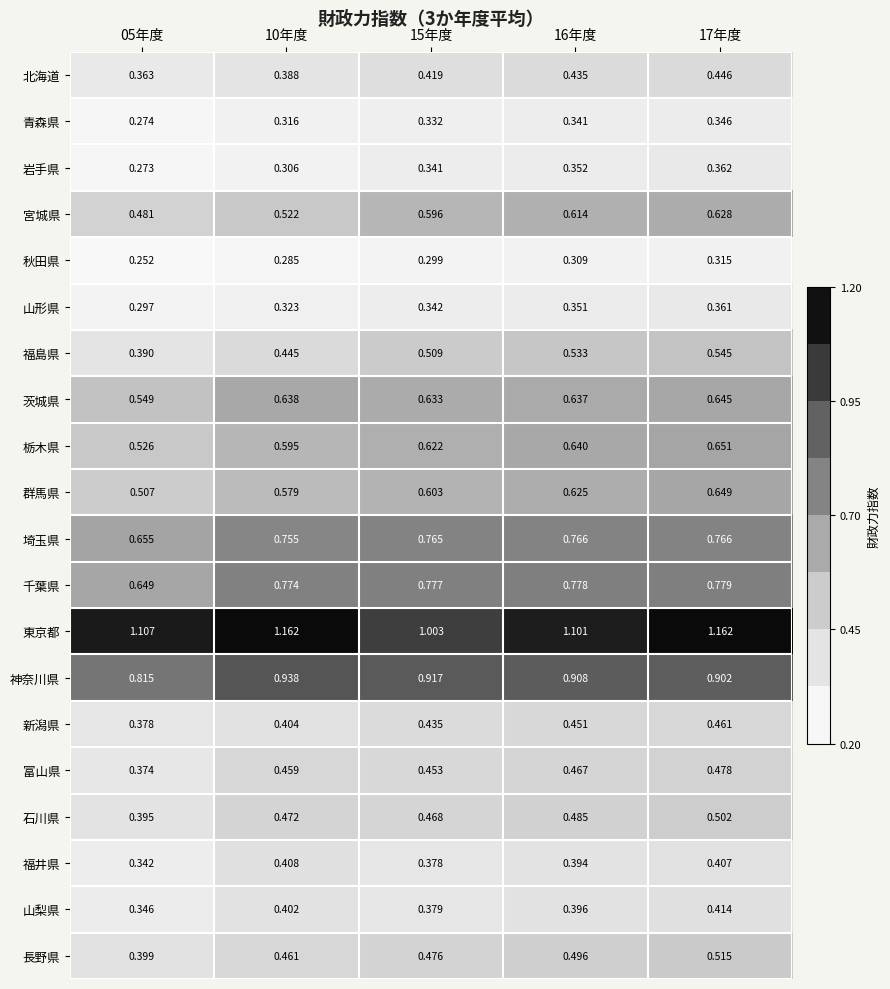

At 17年度, list the series in order from smallest to largest.

秋田県, 青森県, 山形県, 岩手県, 福井県, 山梨県, 北海道, 新潟県, 富山県, 石川県, 長野県, 福島県, 宮城県, 茨城県, 群馬県, 栃木県, 埼玉県, 千葉県, 神奈川県, 東京都